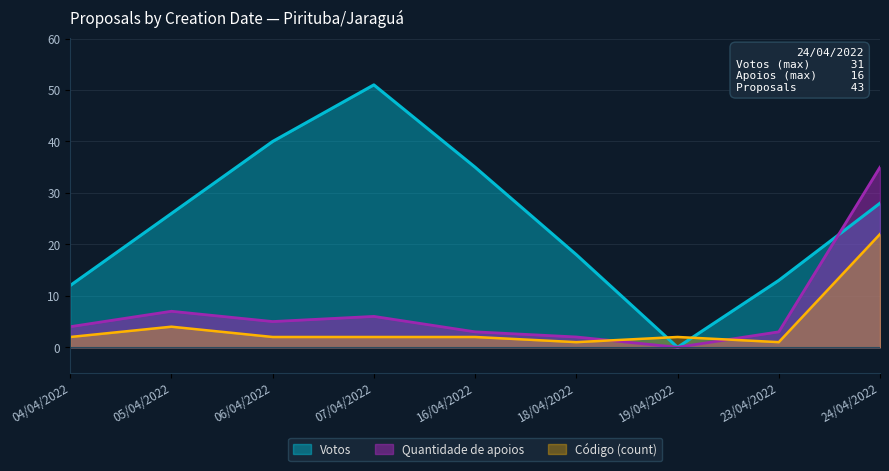

What is the difference between the maximum and minimum values in the Código (count) series?

21